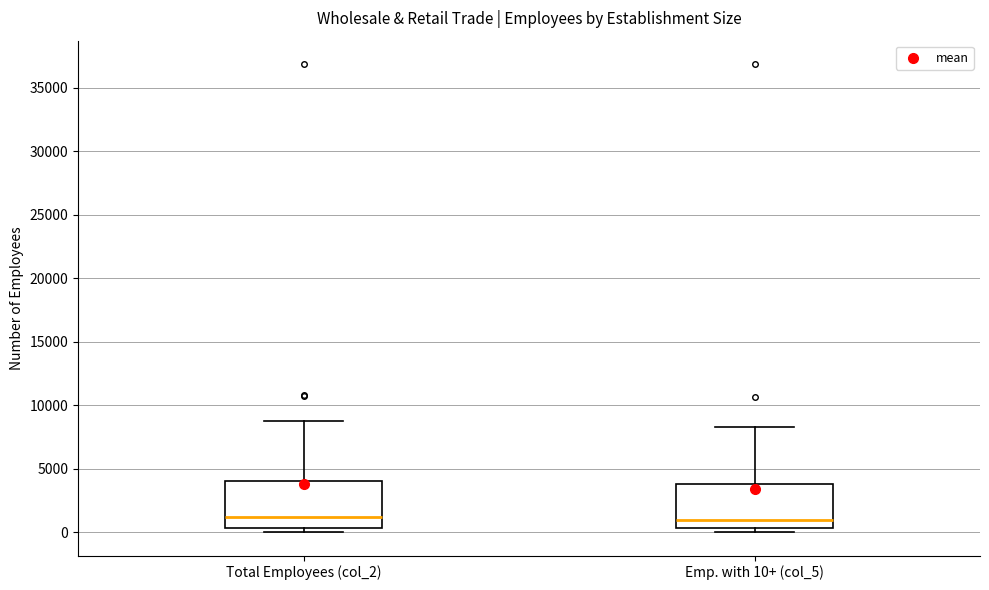

Reading left to right, read every box against the y-axis: the position of its median line, the range the box covers, and the ends of its whiskers. The values are not printed on the chart, so give them approximately, as read against the axis.

Total Employees (col_2): median 1000, box 500 to 4000, whiskers 0 to 9000
Emp. with 10+ (col_5): median 1000, box 500 to 4000, whiskers 0 to 8500